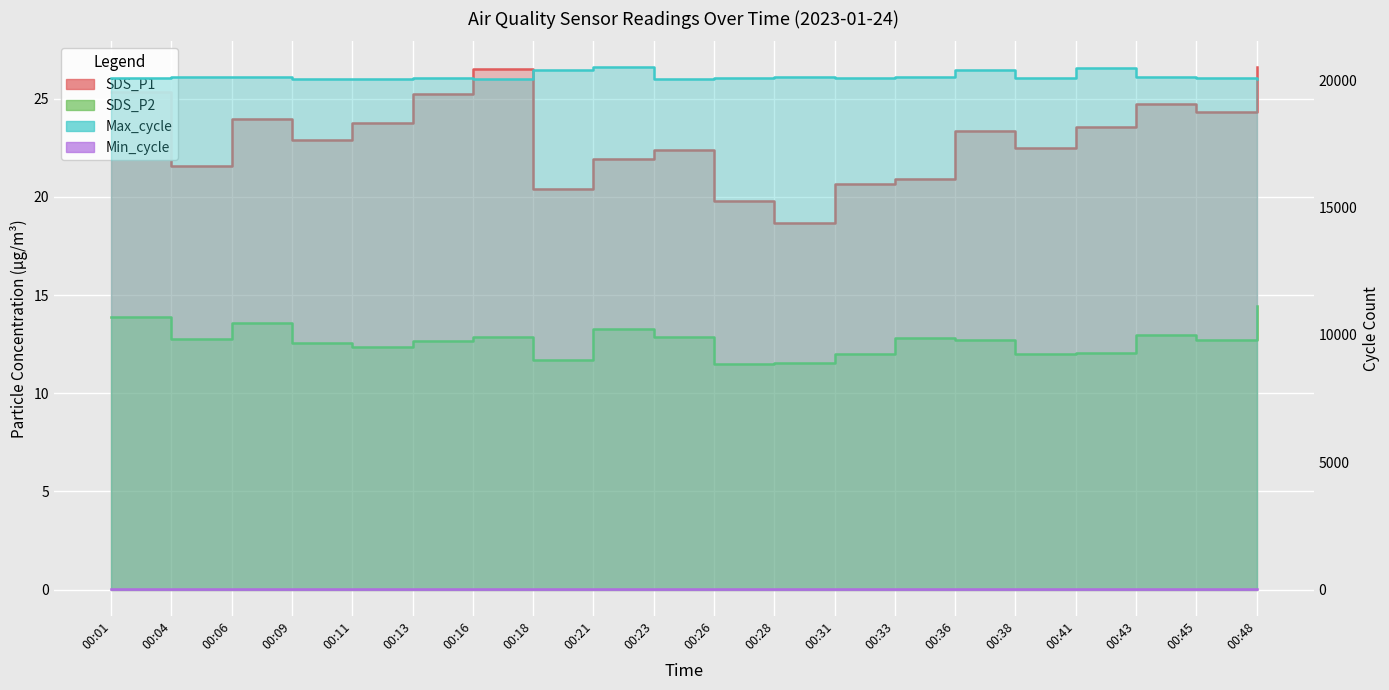

Is the value of Max_cycle at 00:06 greater than the value of SDS_P2 at 00:09?

Yes